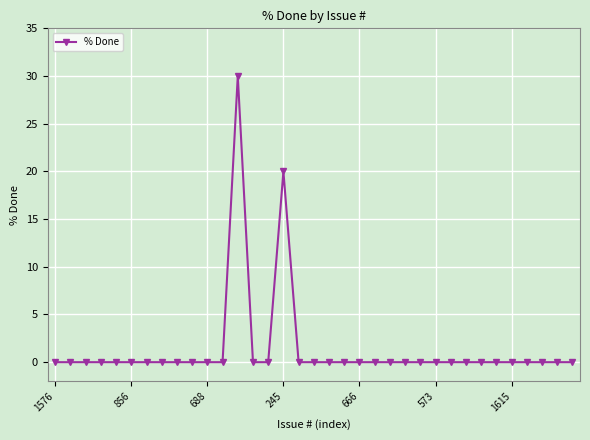

How many categories are shown in the chart?

35